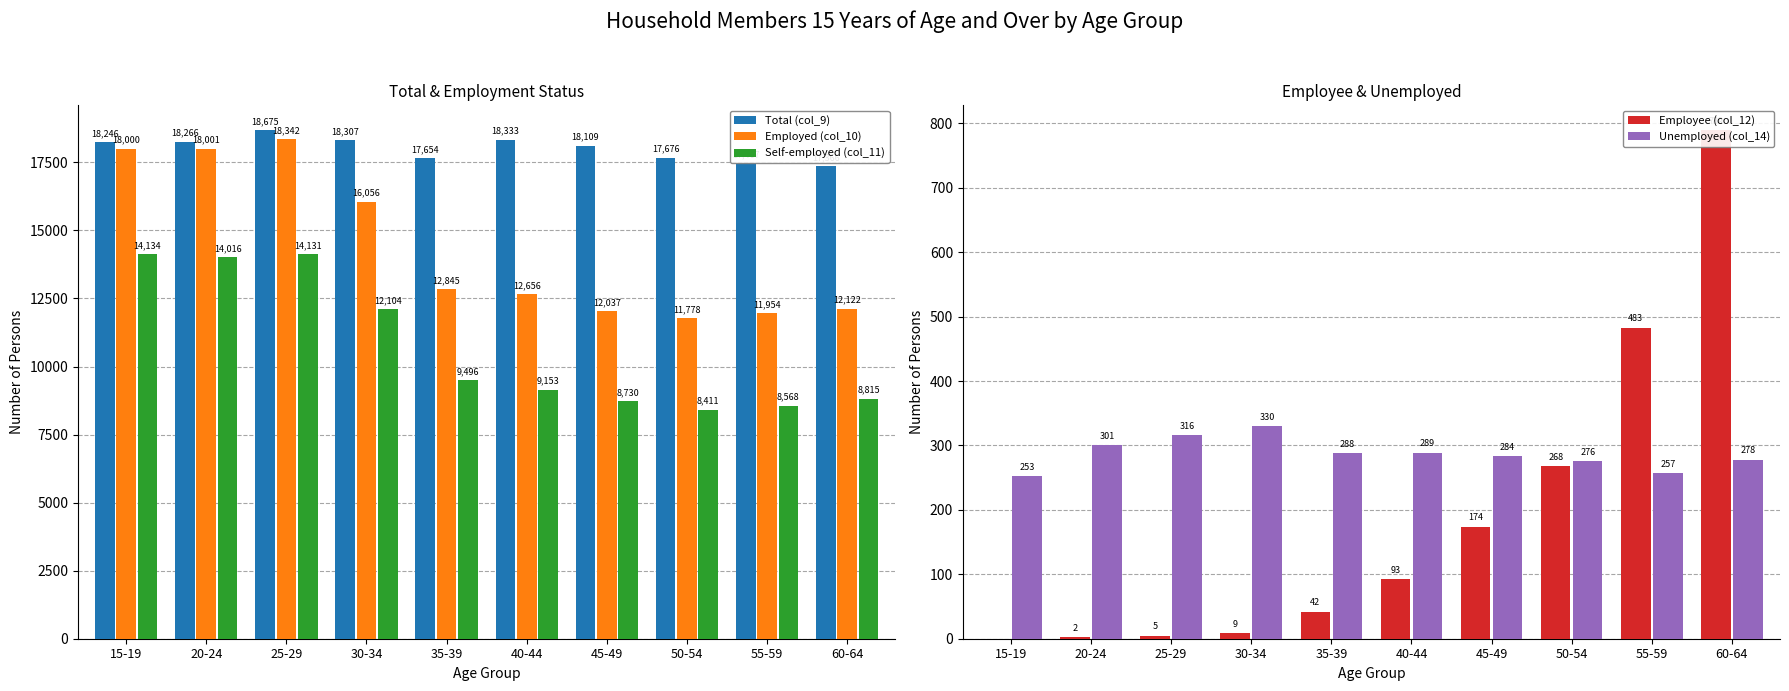

Is the value of Self-employed (col_11) at 45-49 greater than the value of Total (col_9) at 25-29?

No